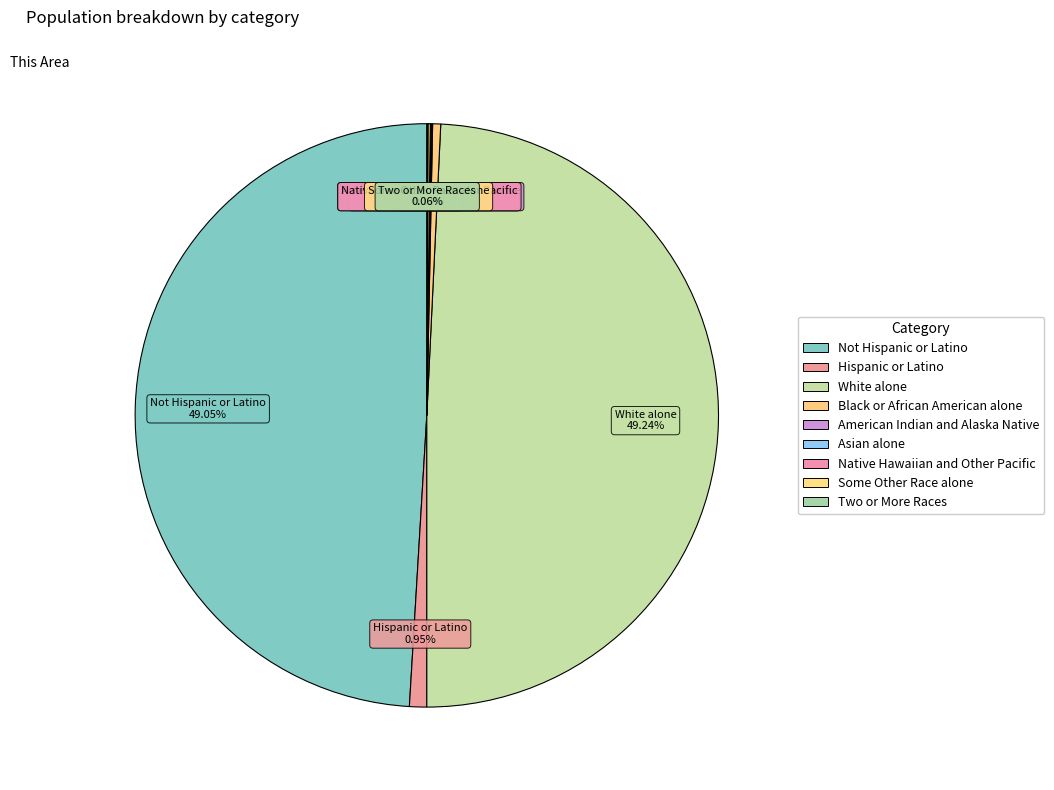

How many segments does this pie chart have?

9